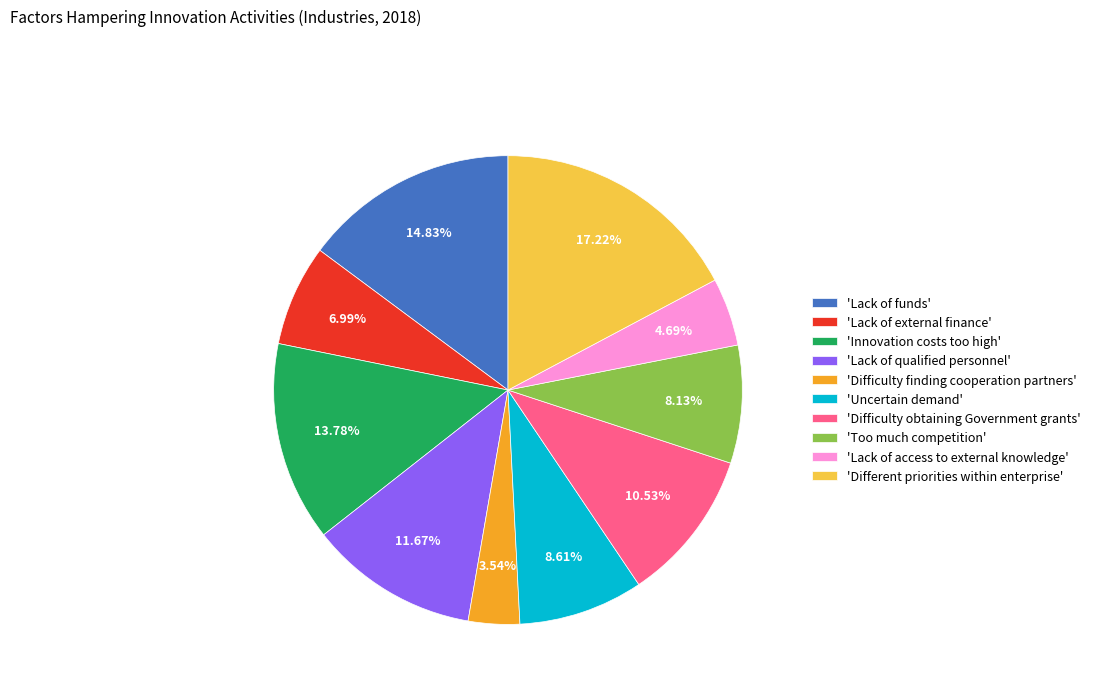

Which has a higher value, 'Difficulty finding cooperation partners' or 'Difficulty obtaining Government grants'?

'Difficulty obtaining Government grants'